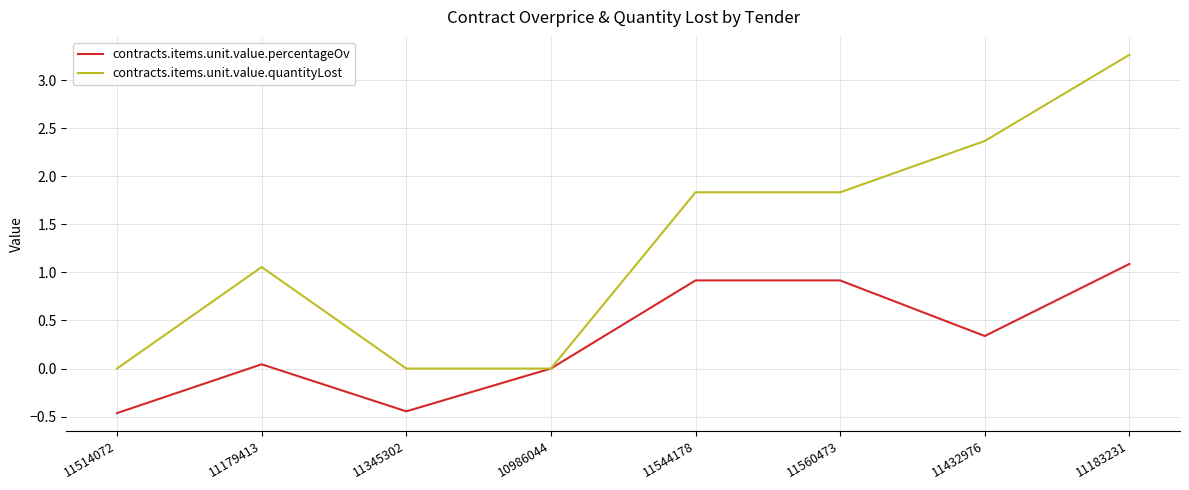

Which label corresponds to the largest value in the chart?

11183231